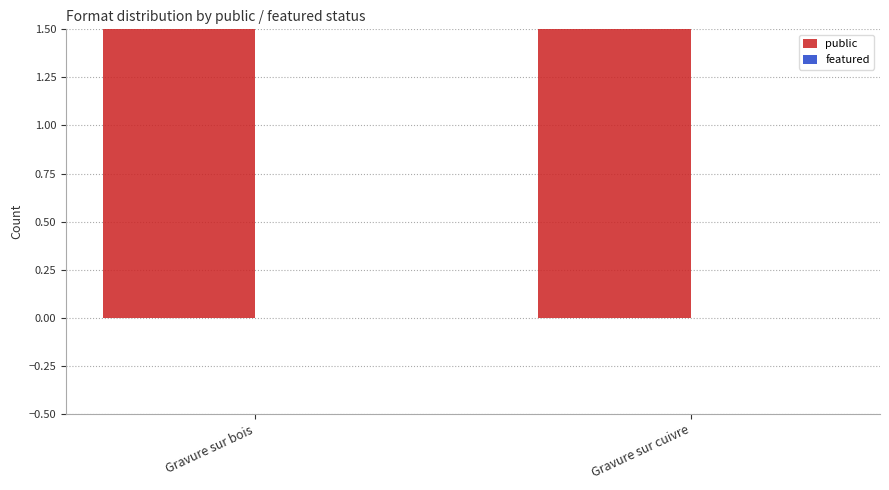

Which category has the highest value across all series?

Gravure sur bois